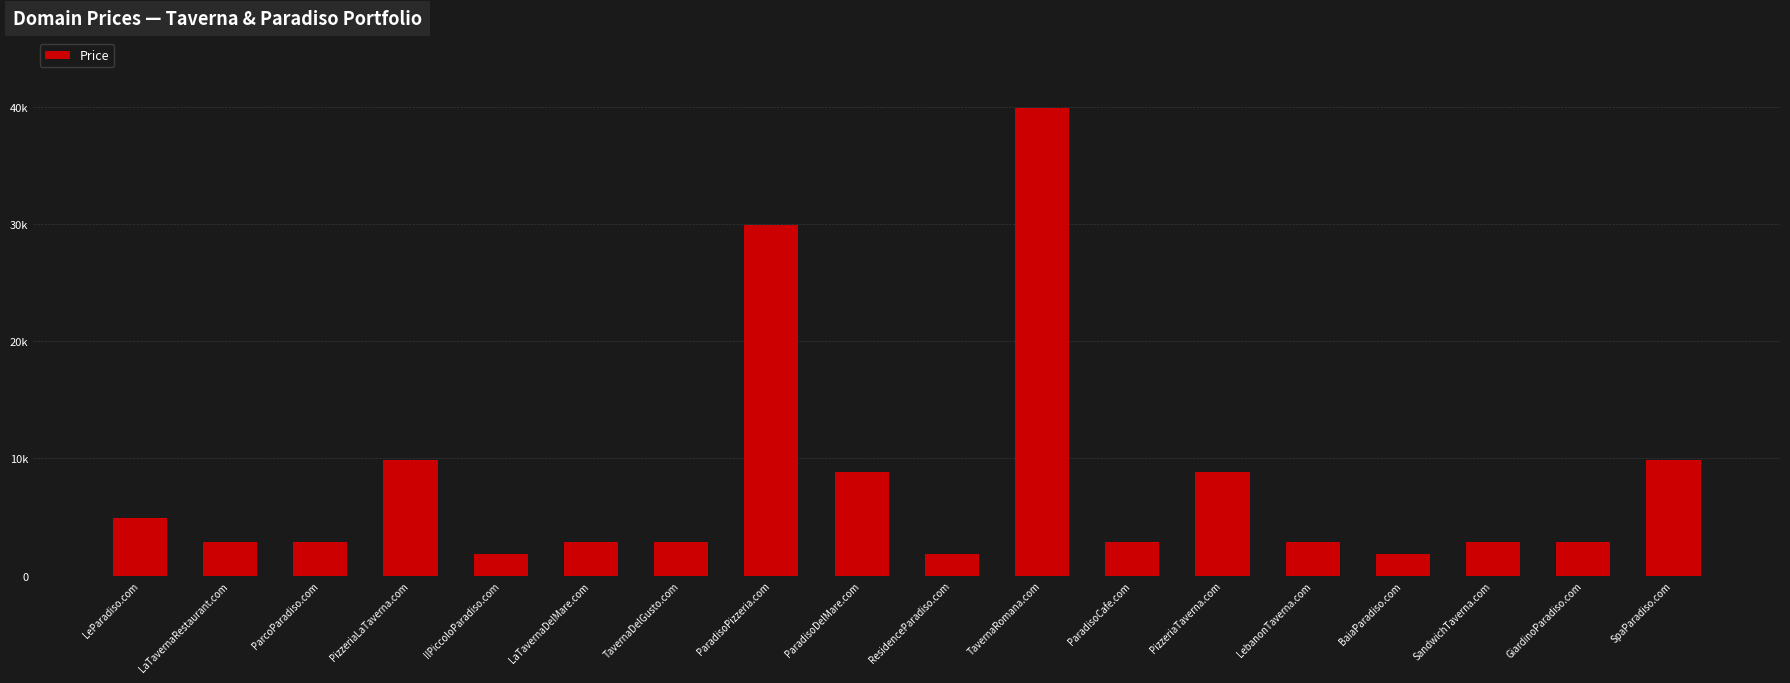

What is the value of the 18th bar from the left?

9888